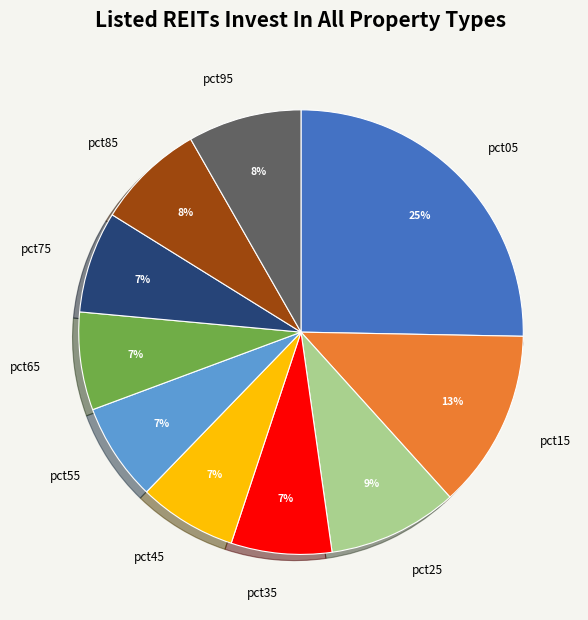

How many segments does this pie chart have?

10